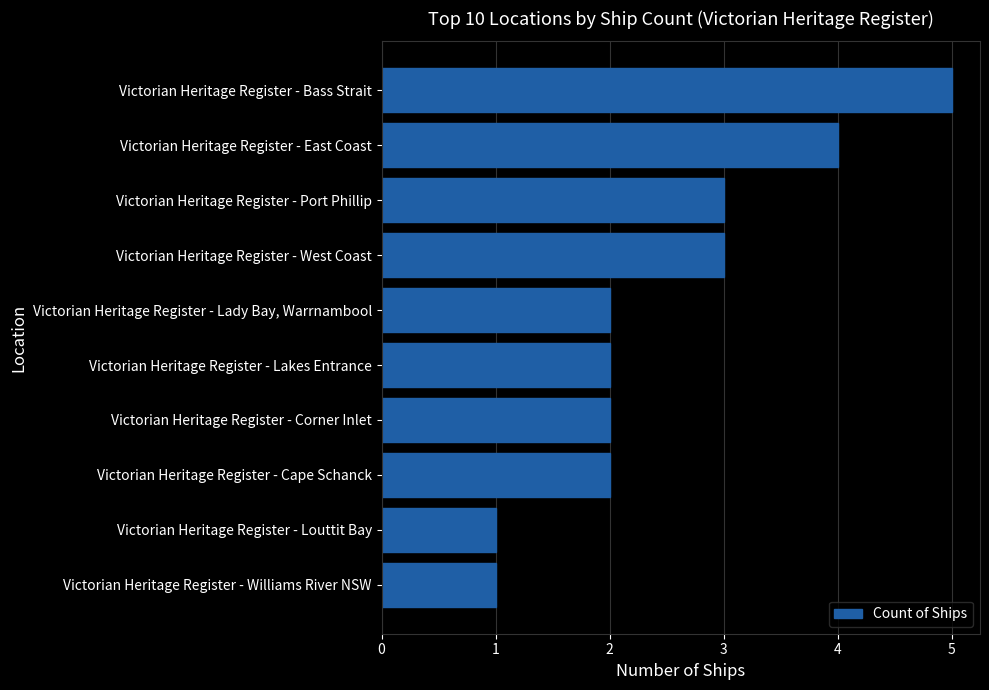

Reading top to bottom, transcribe all the data shown in this chart.

Victorian Heritage Register - Bass Strait=5	Victorian Heritage Register - East Coast=4	Victorian Heritage Register - Port Phillip=3	Victorian Heritage Register - West Coast=3	Victorian Heritage Register - Lady Bay, Warrnambool=2	Victorian Heritage Register - Lakes Entrance=2	Victorian Heritage Register - Corner Inlet=2	Victorian Heritage Register - Cape Schanck=2	Victorian Heritage Register - Louttit Bay=1	Victorian Heritage Register - Williams River NSW=1